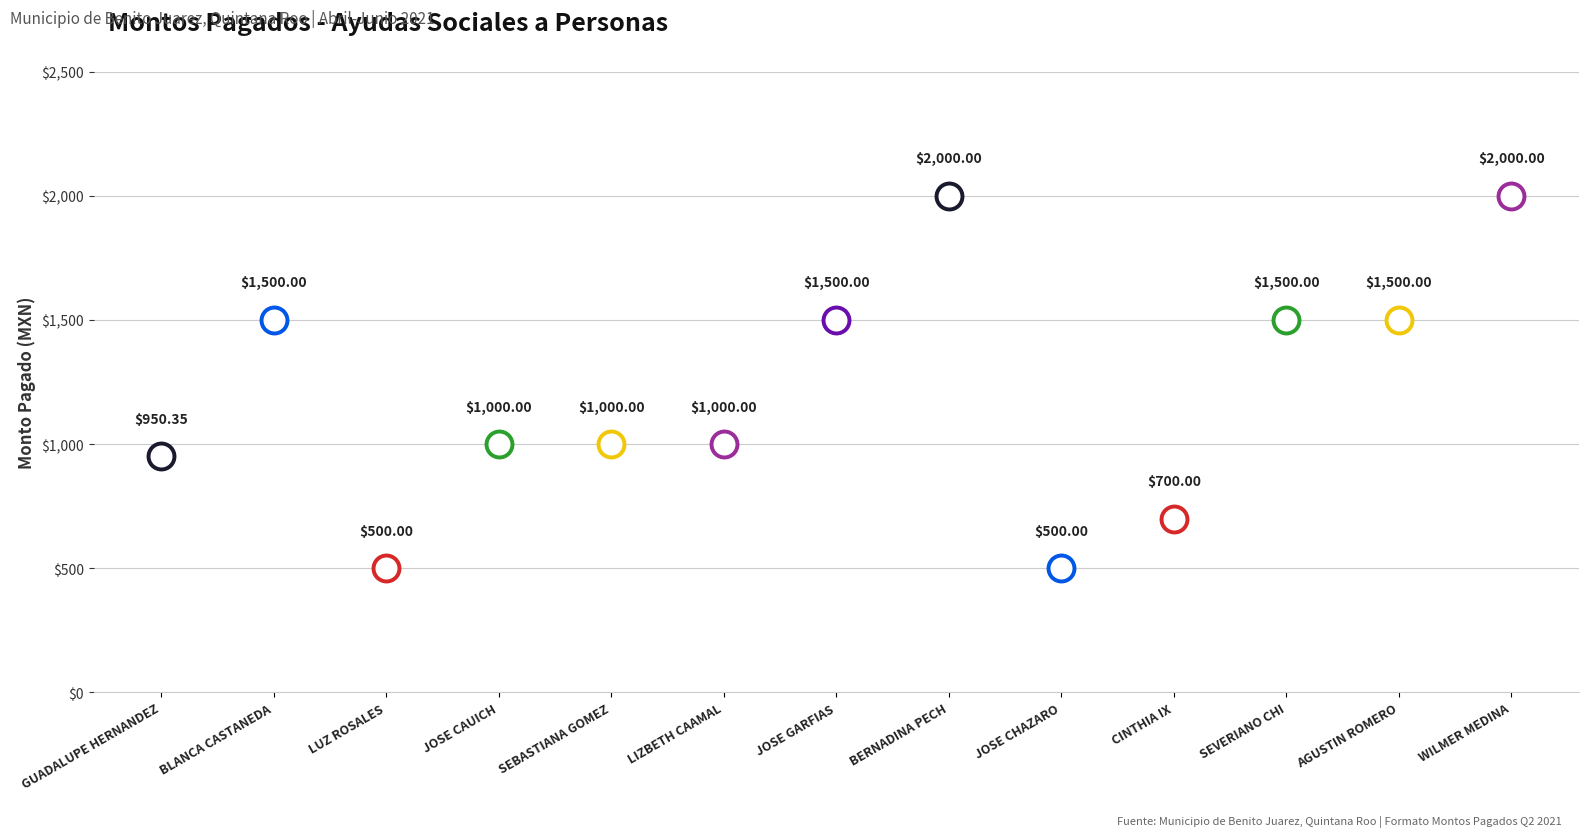

Between SEBASTIANA GOMEZ and CINTHIA SARAI NIC IX, which is larger?

SEBASTIANA GOMEZ